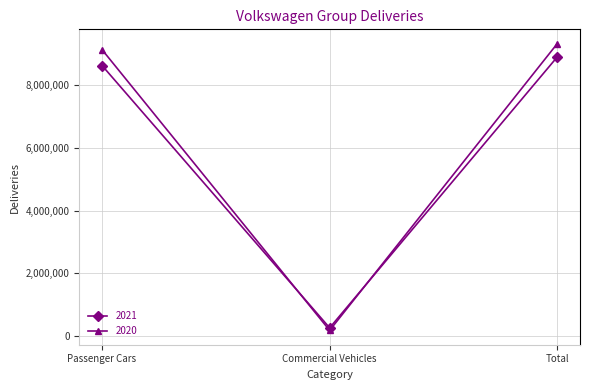

What position from the right is Total?

1